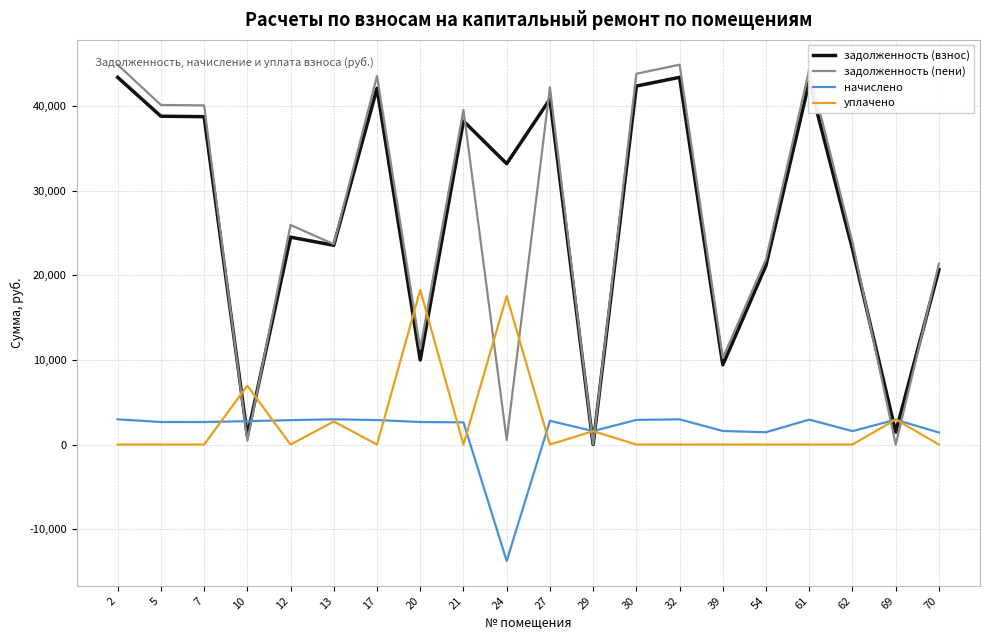

Is the value of задолженность (взнос) at 12 greater than the value of задолженность (пени) at 10?

Yes